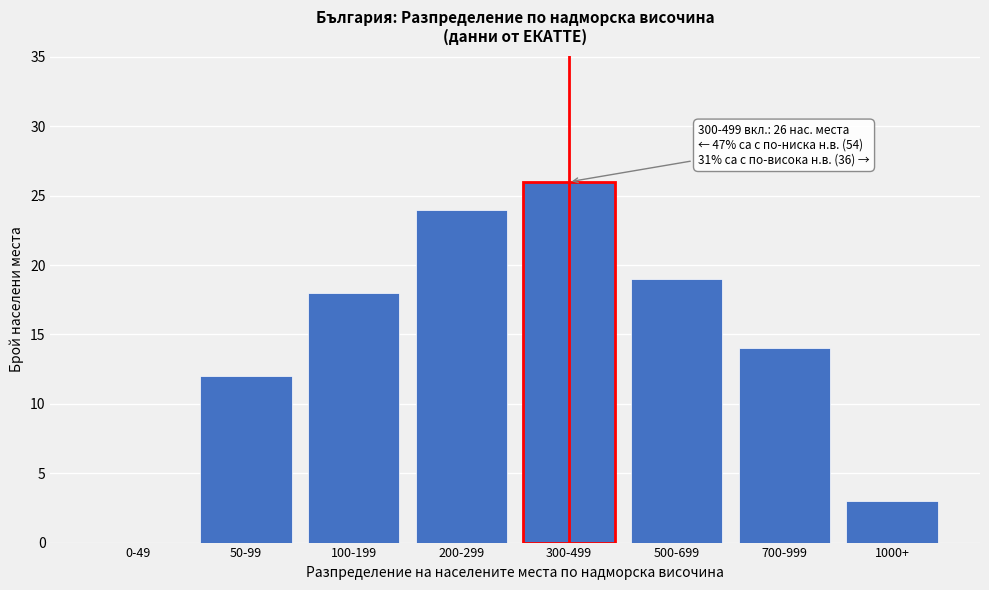

Reading left to right, list all the values displayed in this chart.

0-49=0	50-99=12	100-199=18	200-299=24	300-499=26	500-699=19	700-999=14	1000+=3